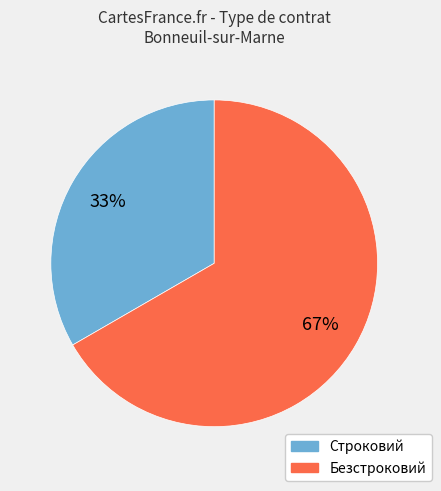

Rank the categories by value from highest to lowest.

Безстроковий, Строковий